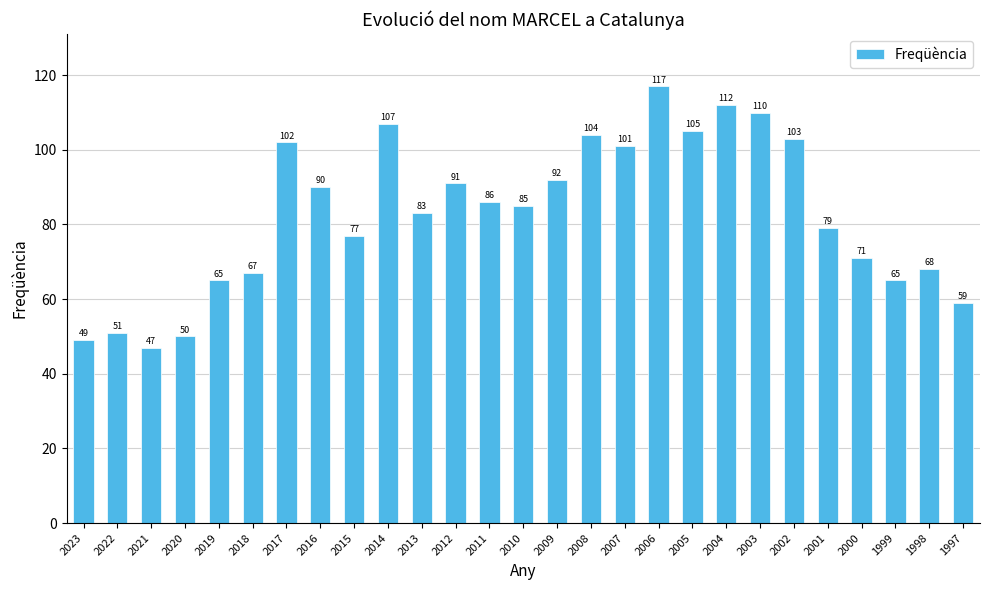

What is the average value?

83